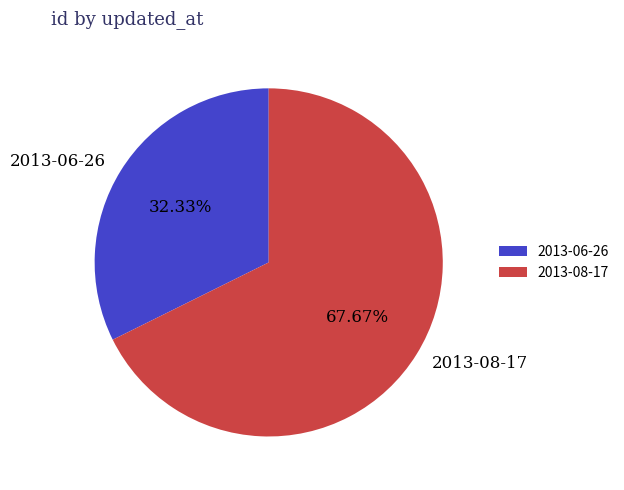

True or false: 2013-08-17 accounts for 68% of the total.

True